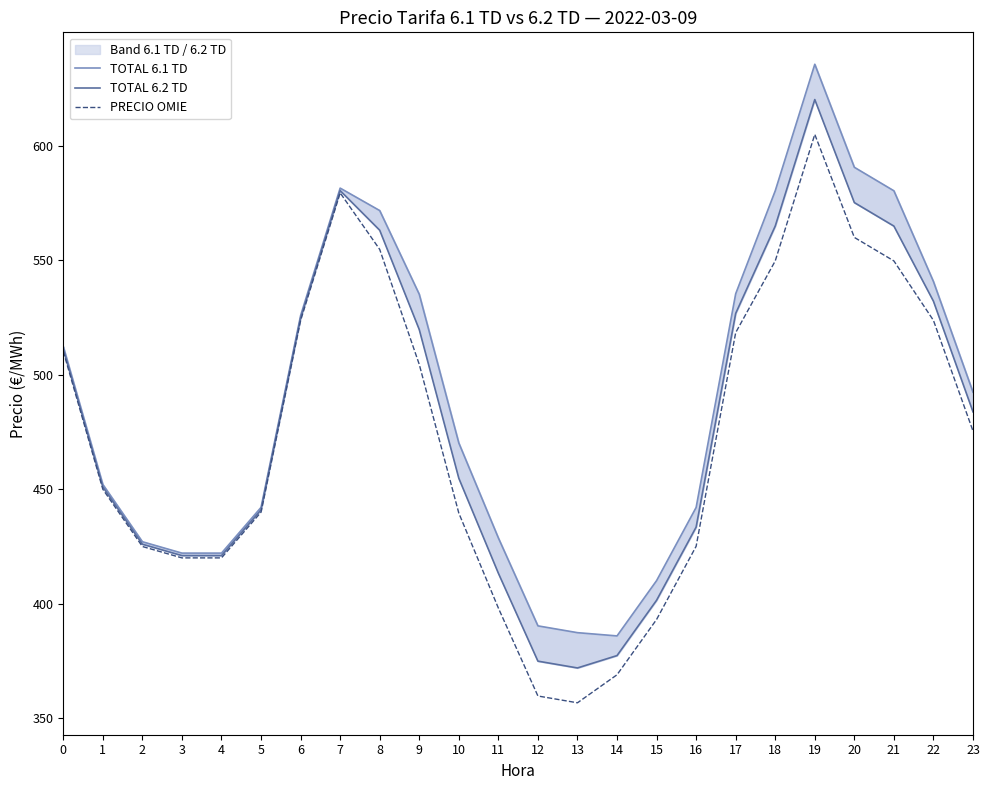

How many data points in TOTAL 6.2 TD are above 483?

12